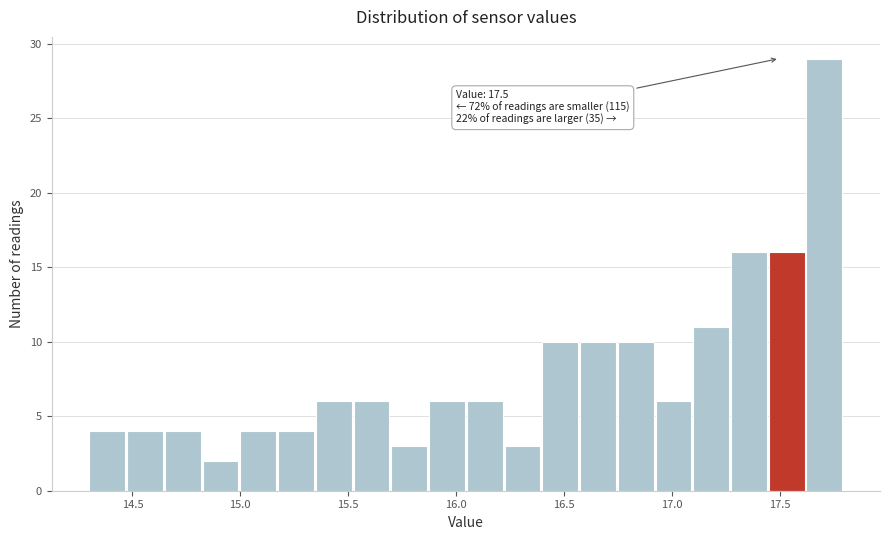

Read against the x-axis, roughly where is the centre of the tallest bar?

17.70